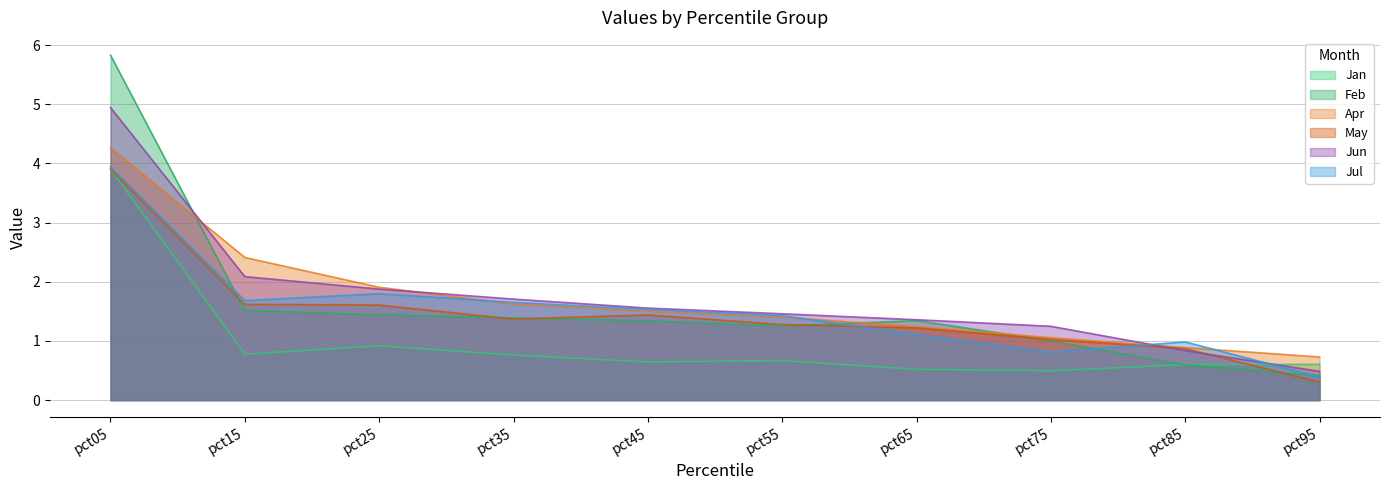

Between which two adjacent categories do Jul and Jun first intersect?

pct75 and pct85